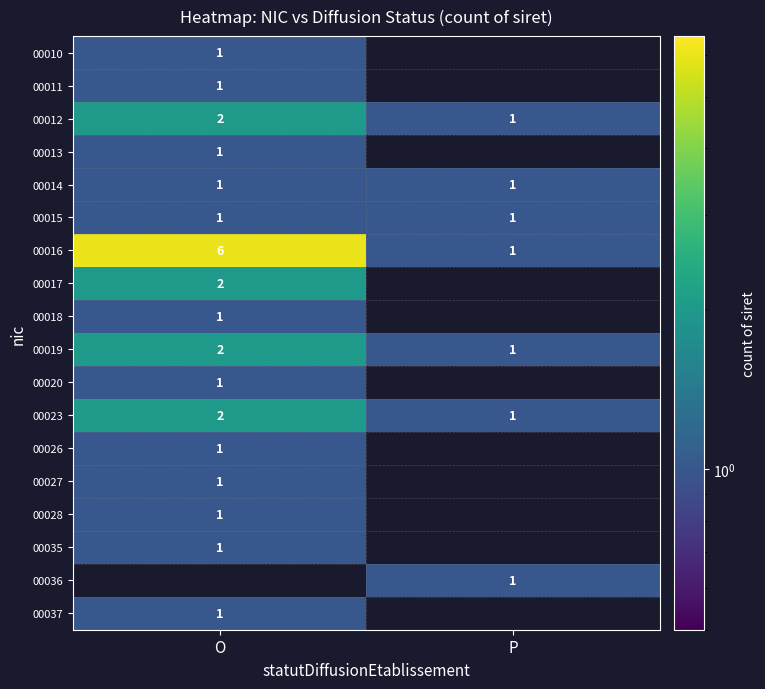

What is the greatest value displayed?

6.0